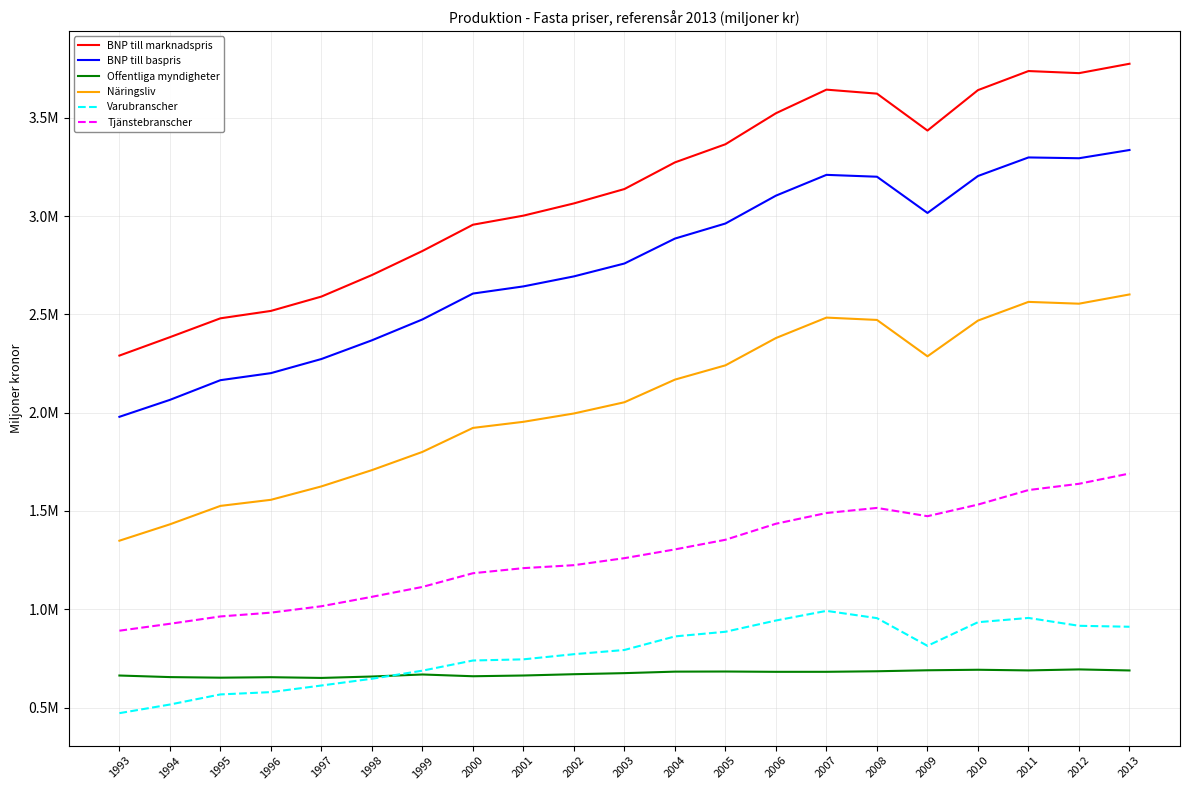

The Offentliga myndigheter series shows 654838.4 at 1994. True or false?

True